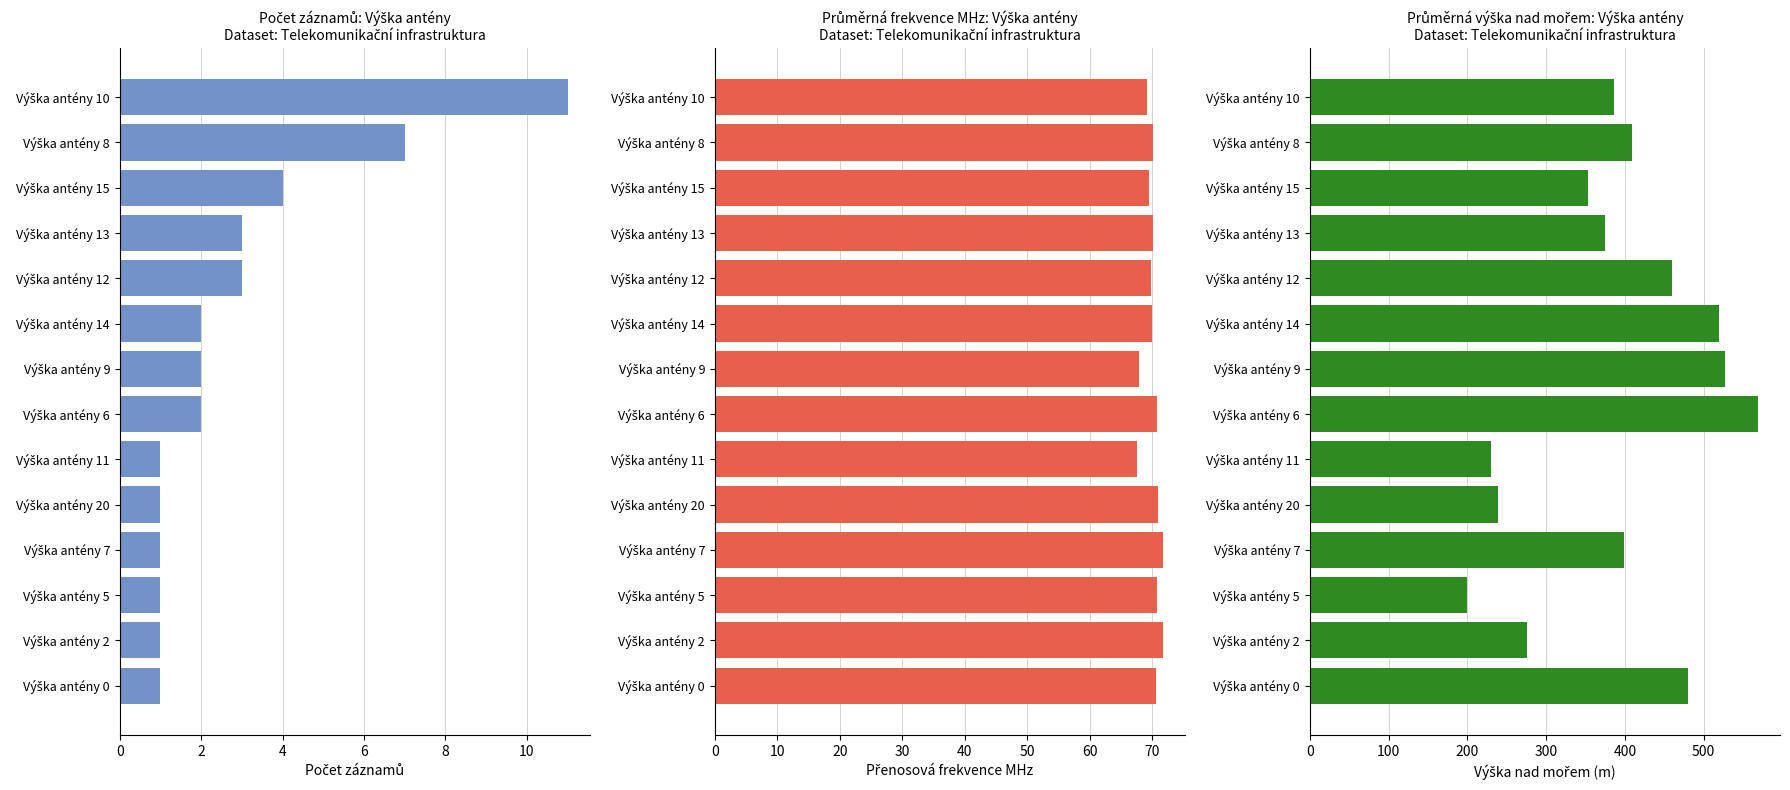

What is the approximate value of Výška nad mořem at Výška antény 15?

353.8